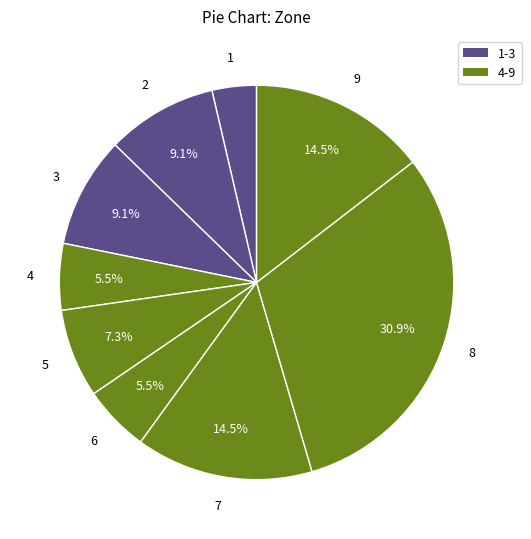

How many slices are in this pie chart?

9